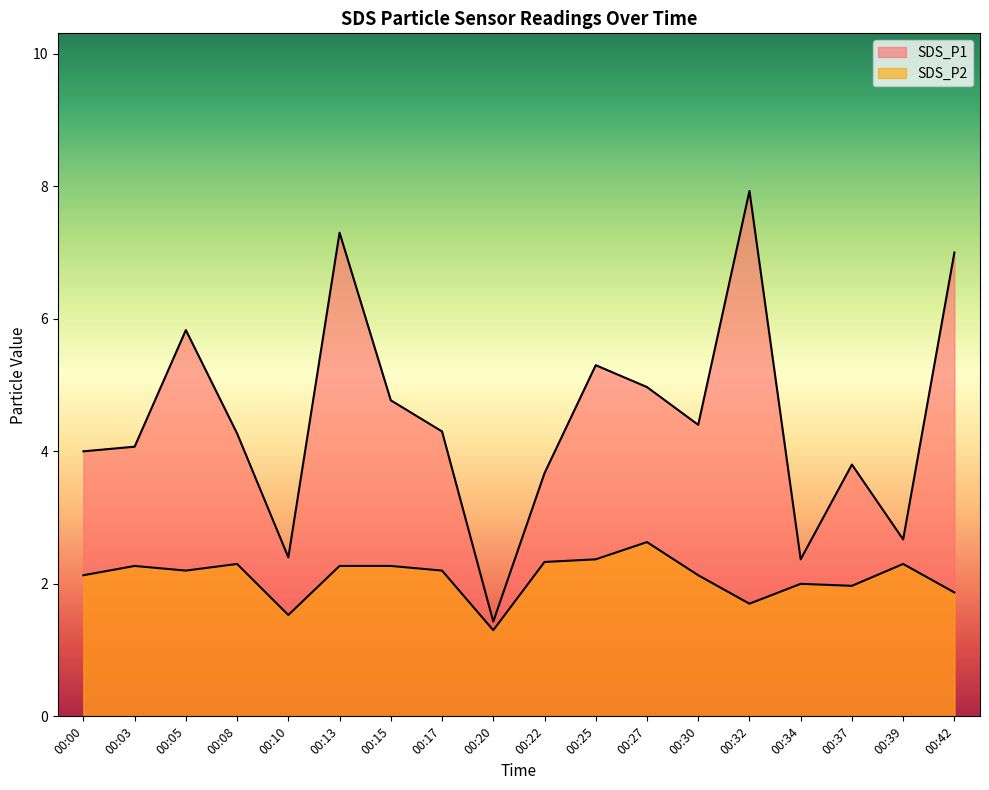

The SDS_P1 series shows 13.6 at 00:32. True or false?

False